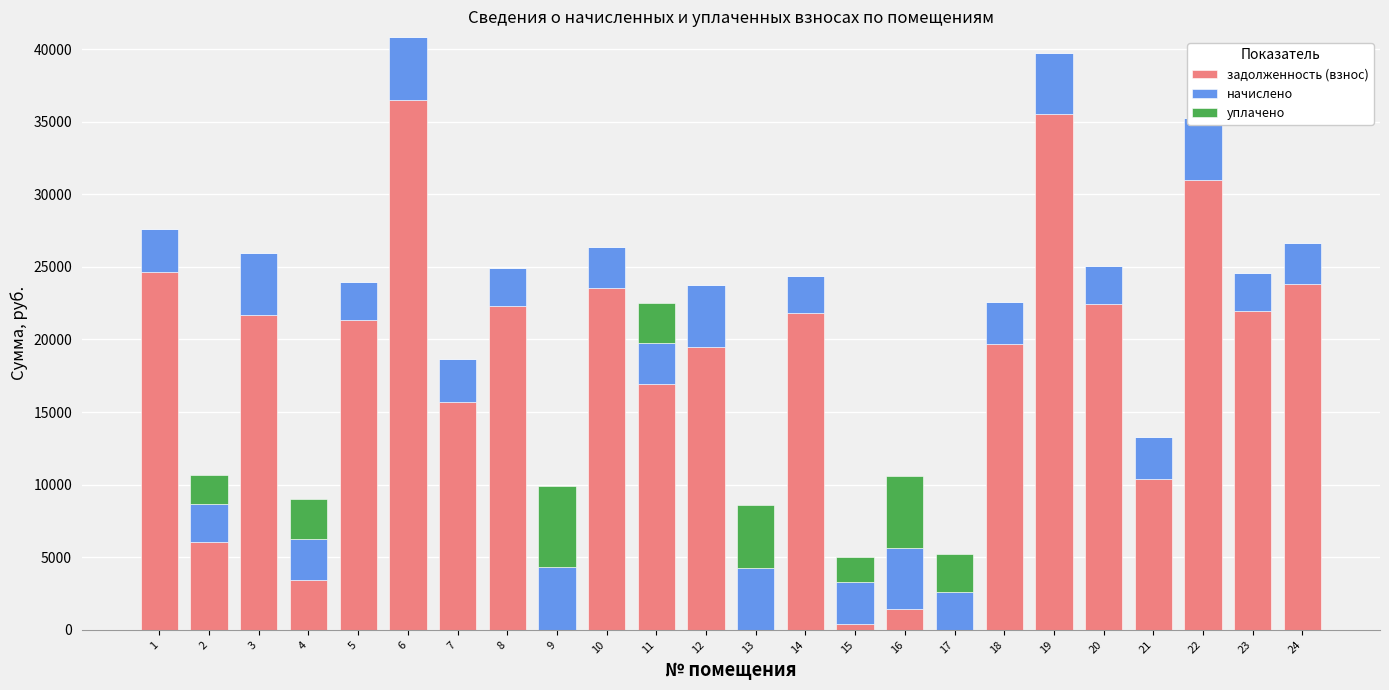

What is the value of the уплачено bar at the 4th from the left?

2795.6